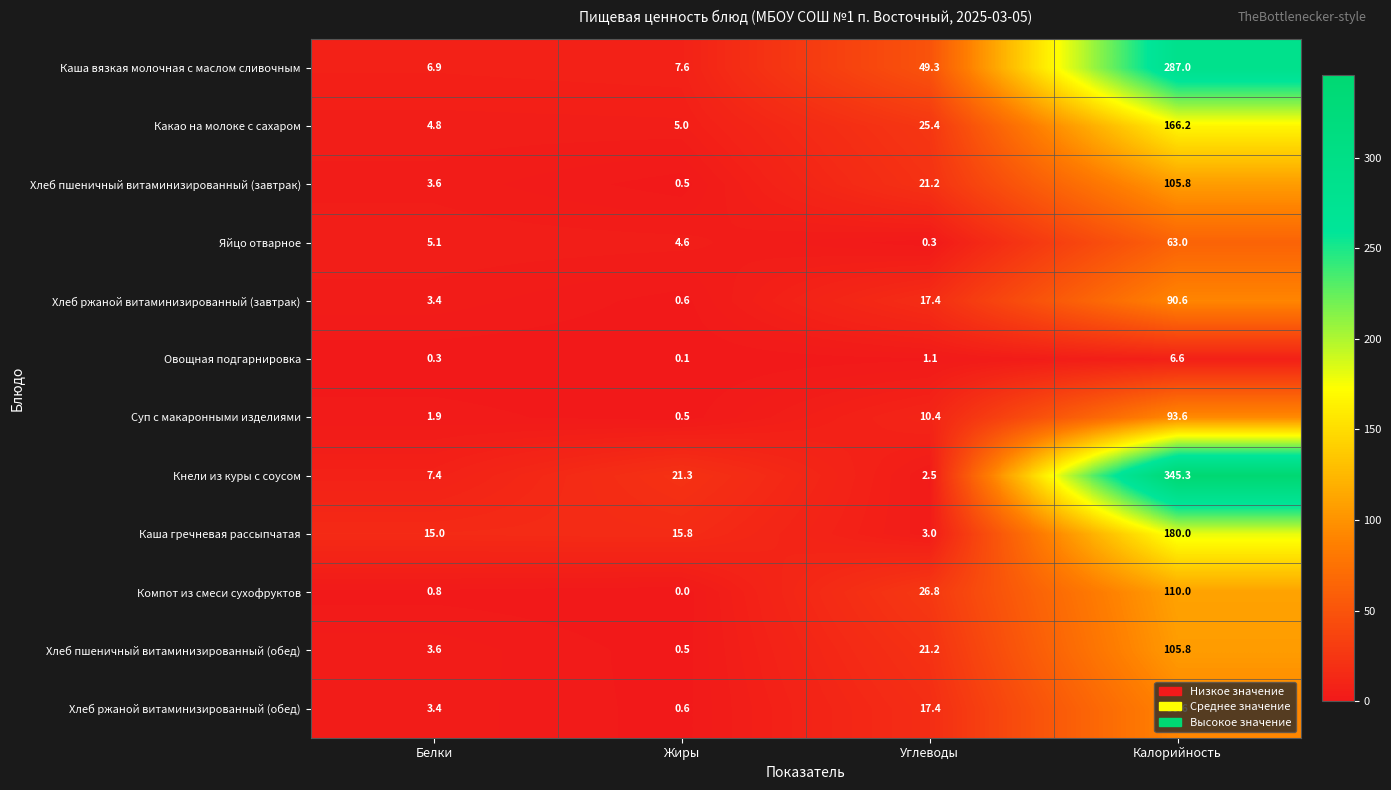

The Овощная подгарнировка series shows 1.6 at Углеводы. True or false?

False